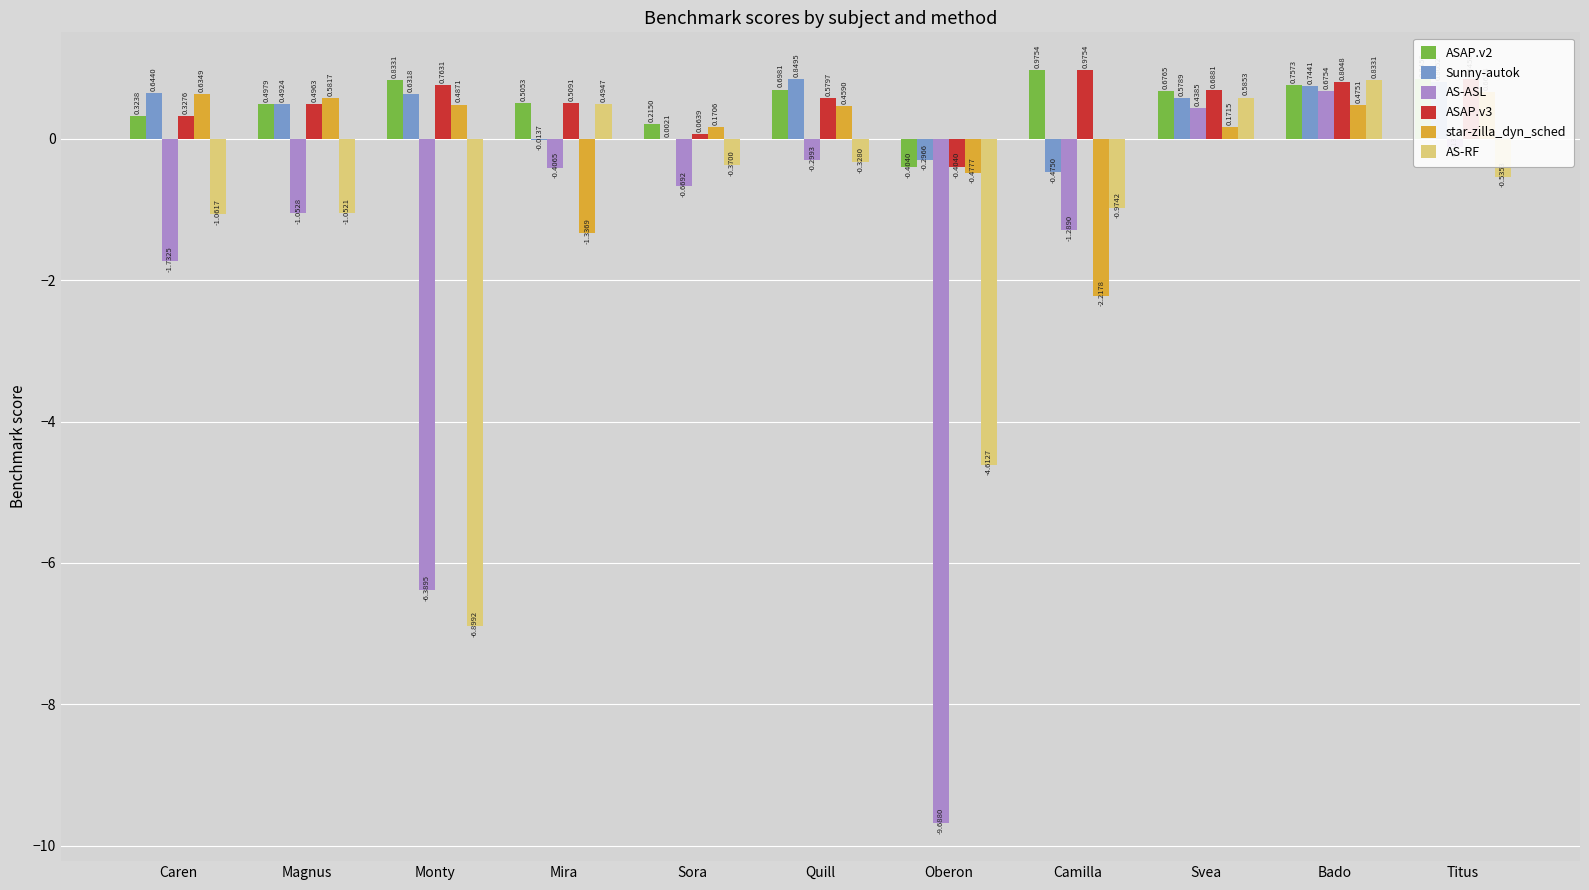

How many bars are there in each group?

6